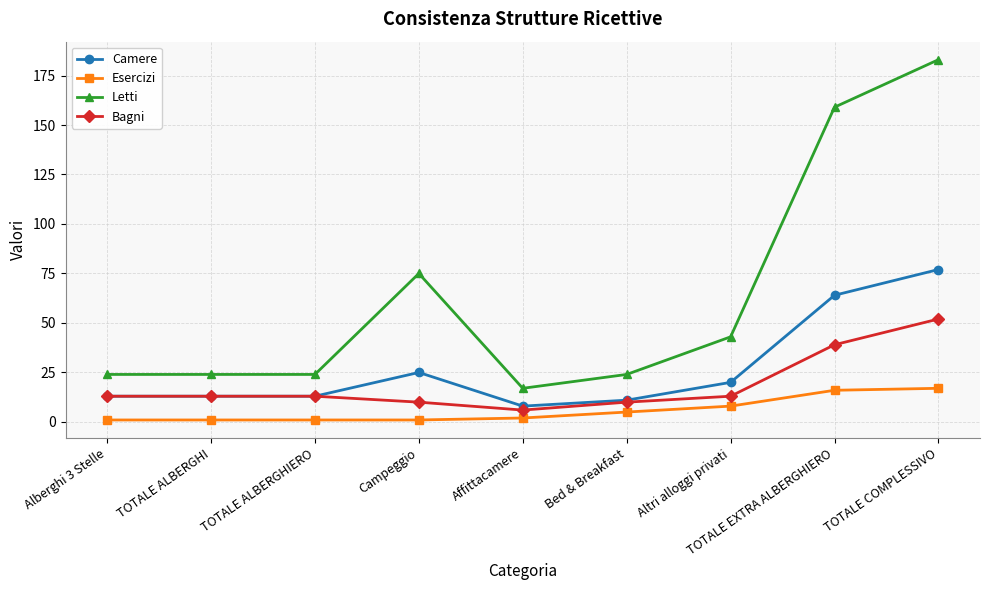

What is the difference between the second highest and minimum values in the Letti series?

142